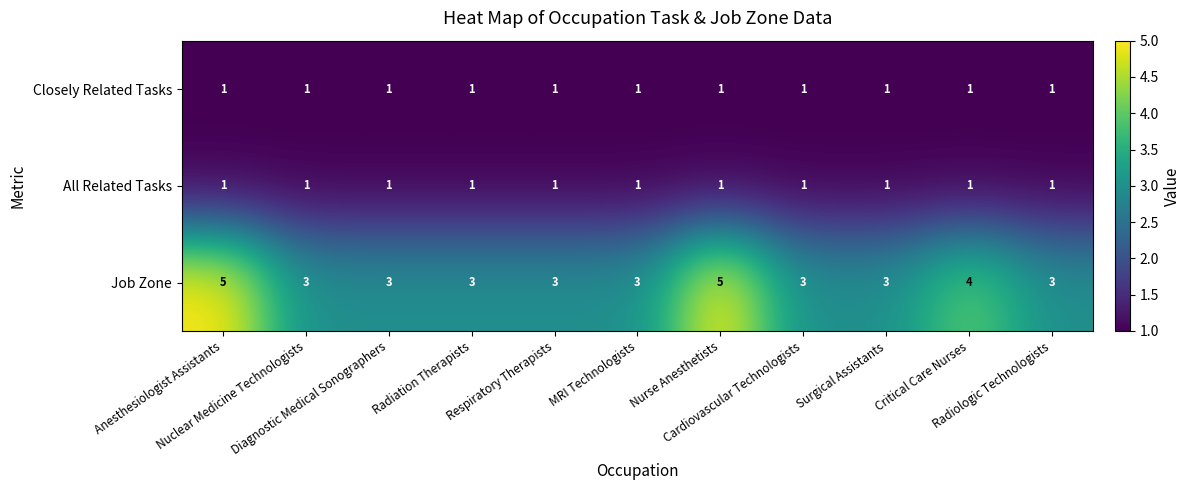

What is the average value of the Job Zone series?

3